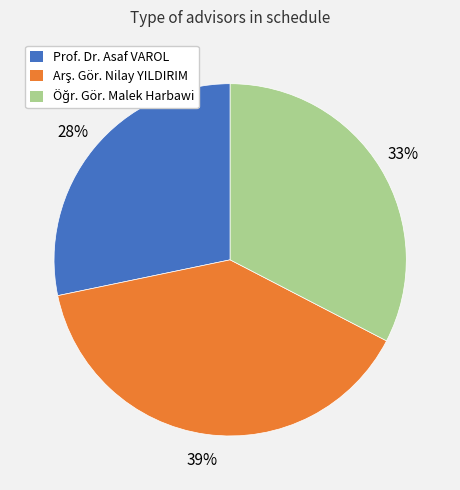

To the nearest percent, what portion does Prof. Dr. Asaf VAROL represent?

28%